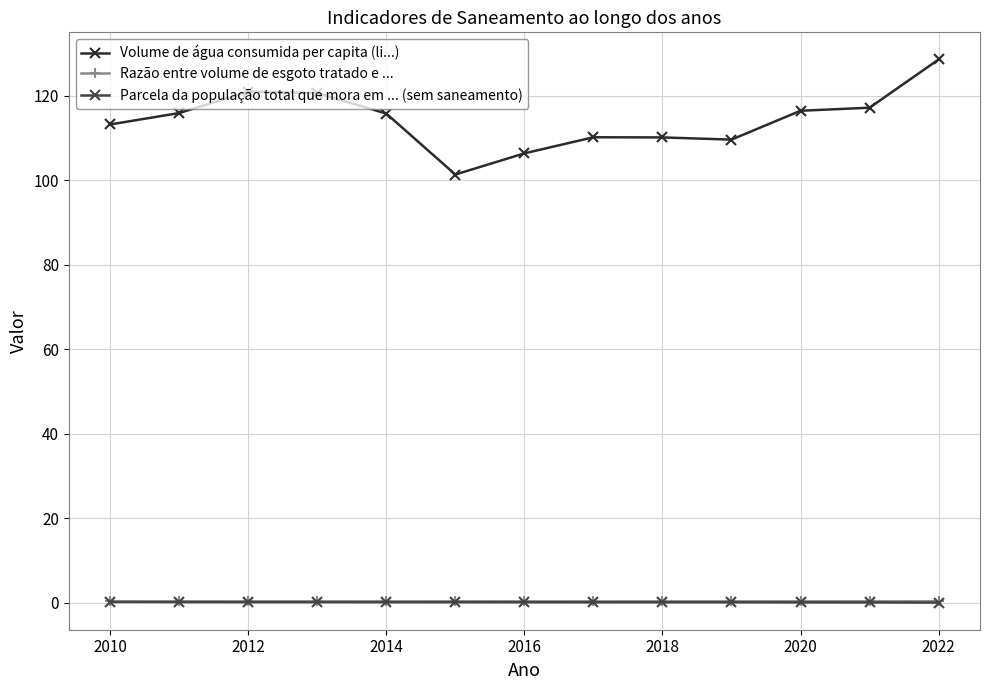

At how many categories does at least one series exceed 10?

13